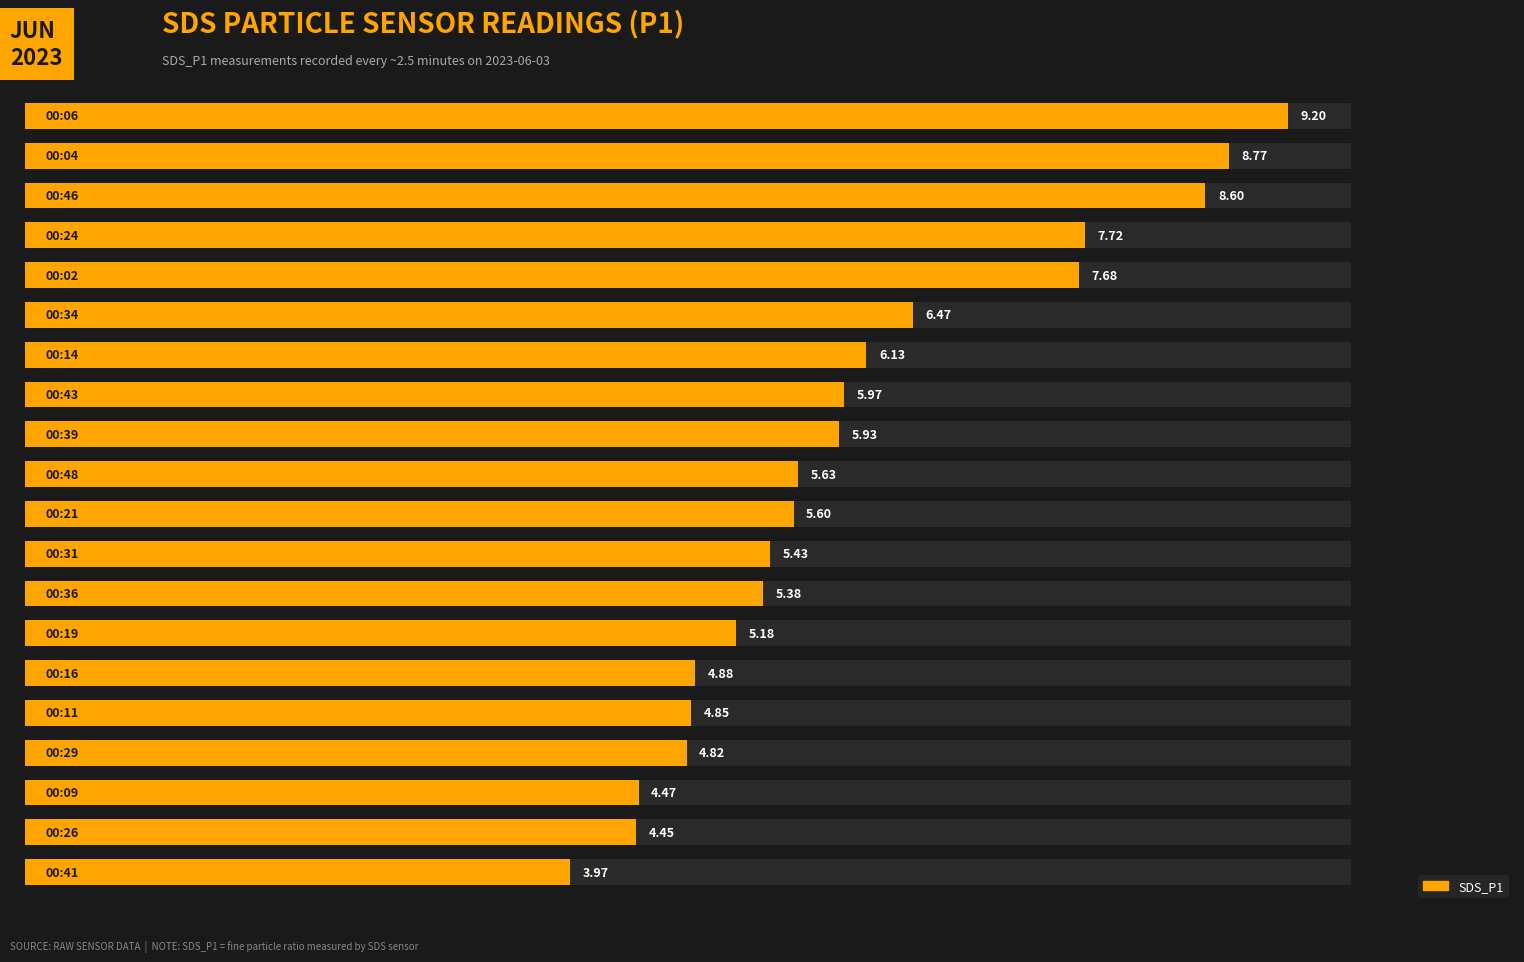

Reading left to right, list all the values displayed in this chart.

0=9.2	1=8.8	2=8.6	3=7.7	4=7.7	5=6.5	6=6.1	7=6.0	8=5.9	9=5.6	10=5.6	11=5.4	12=5.4	13=5.2	14=4.9	15=4.8	16=4.8	17=4.5	18=4.5	19=4.0